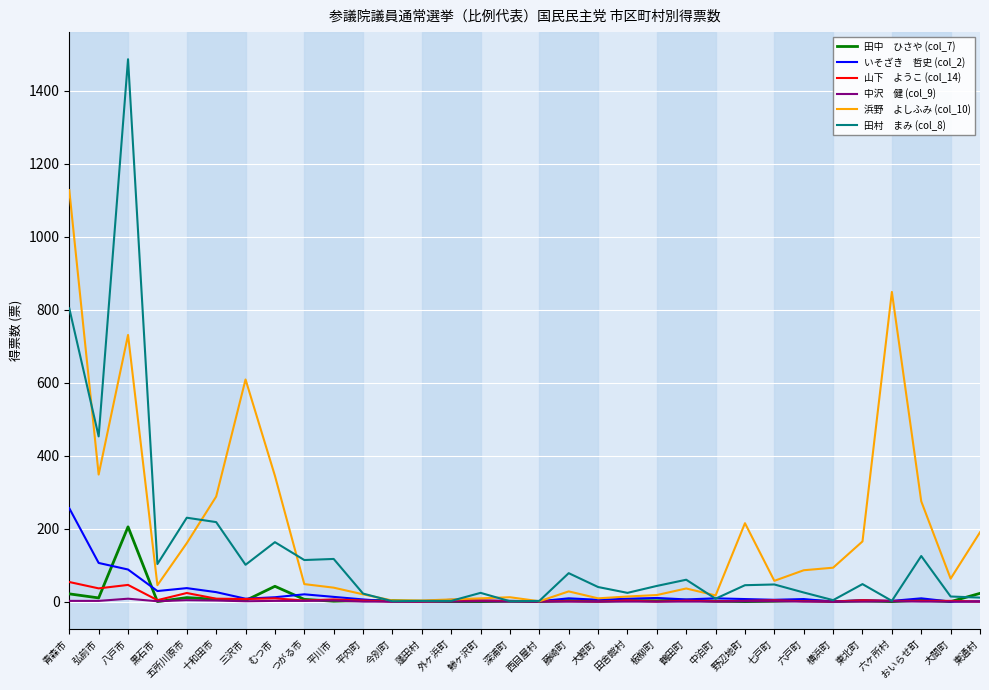

What is the greatest value displayed?

1487.0